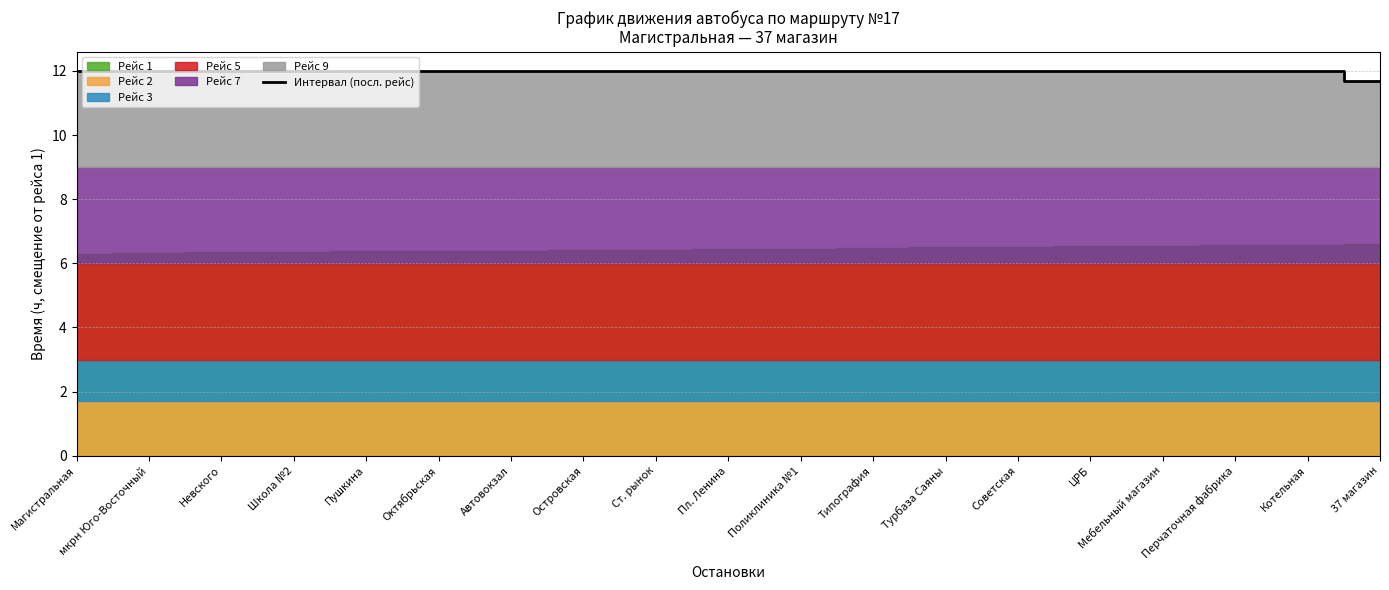

Is it true that Интервал (посл. рейс) equals 12.0 at ЦРБ?

True